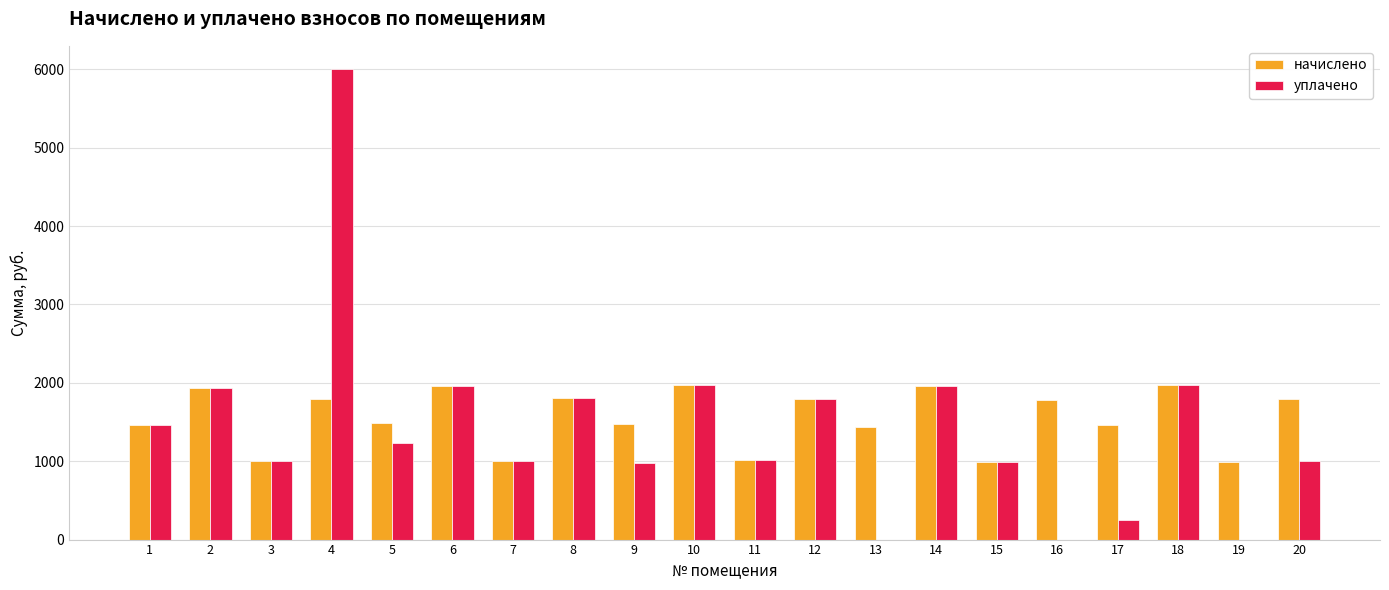

Is the value of начислено at 16 greater than the value of уплачено at 7?

Yes